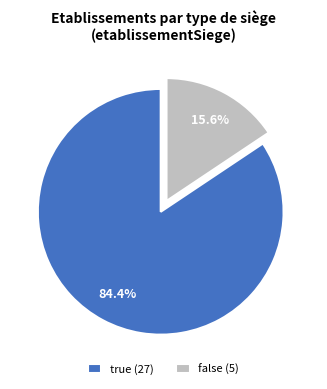

Count the number of slices in the pie.

2